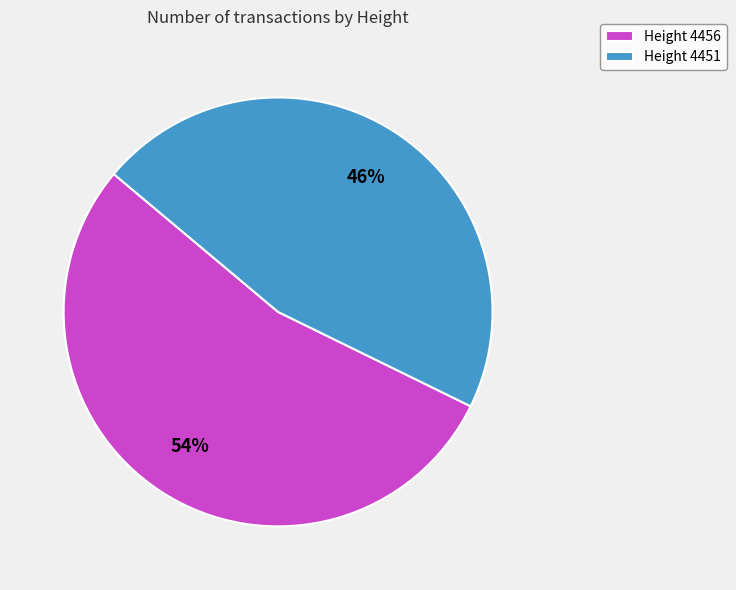

Is the sum of Height 4451 and Height 4456 greater than half?

Yes